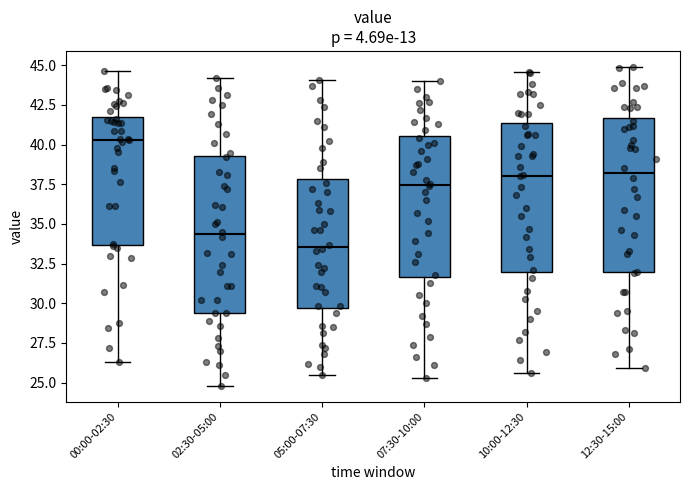

Reading left to right, read every box against the y-axis: the position of its median line, the range the box covers, and the ends of its whiskers. The values are not printed on the chart, so give them approximately, as read against the axis.

00:00-02:30: median 40.5, box 33.5 to 41.5, whiskers 26.5 to 44.5
02:30-05:00: median 34.5, box 29.5 to 39.5, whiskers 25.0 to 44.0
05:00-07:30: median 33.5, box 29.5 to 38.0, whiskers 25.5 to 44.0
07:30-10:00: median 37.5, box 31.5 to 40.5, whiskers 25.5 to 44.0
10:00-12:30: median 38.0, box 32.0 to 41.5, whiskers 25.5 to 44.5
12:30-15:00: median 38.0, box 32.0 to 41.5, whiskers 26.0 to 45.0